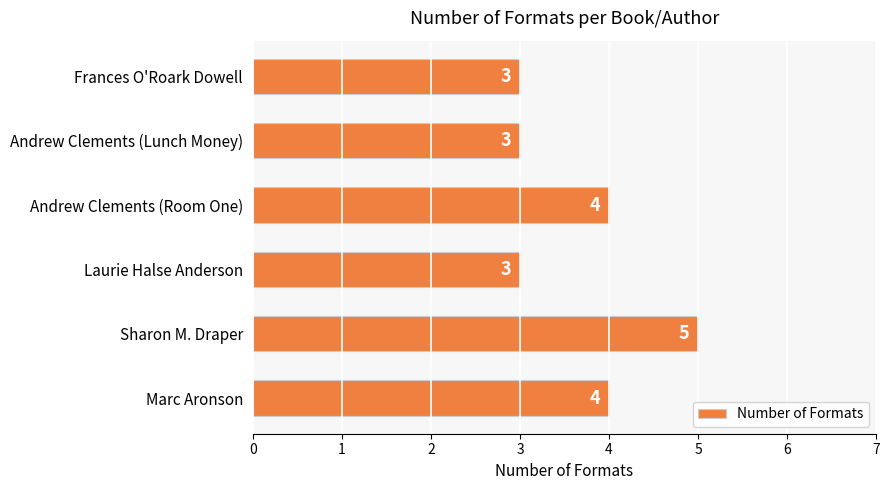

What is the ratio of the value at Marc Aronson to the value at Frances O'Roark Dowell?

1.3